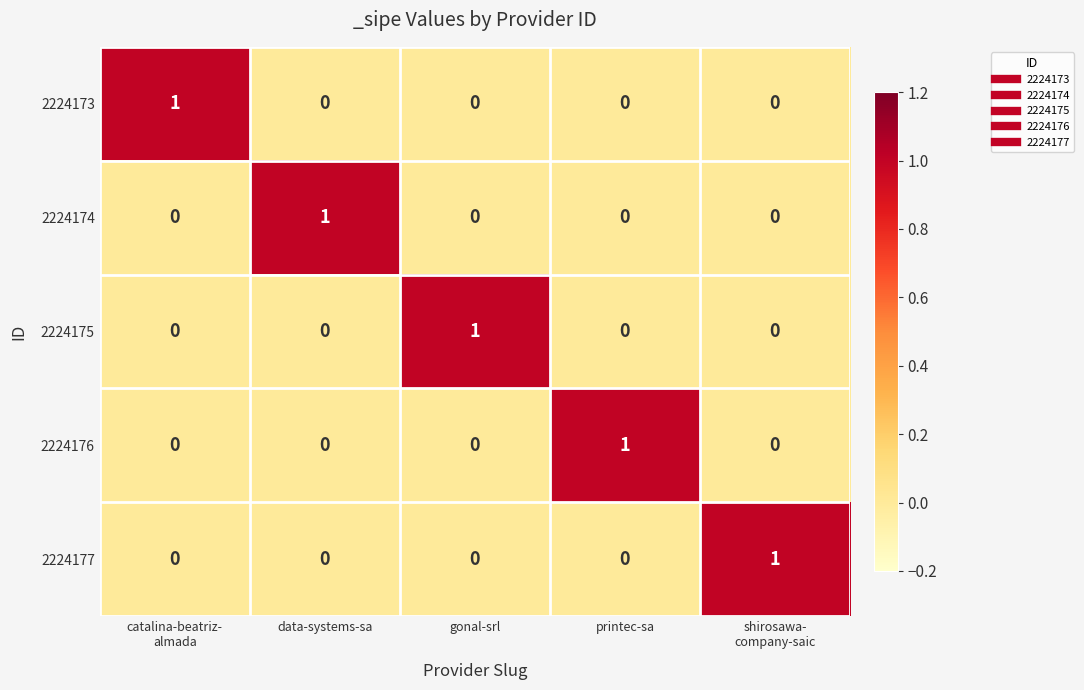

Count the 2224173 values in the range 0 to 1.

5